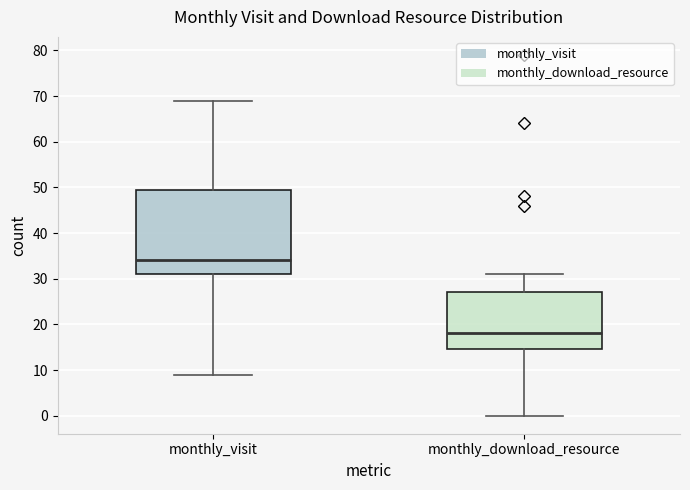

Where does the upper whisker of the box for monthly_download_resource end on the y-axis? The values are not printed on the chart, so give them approximately, as read against the axis.

31